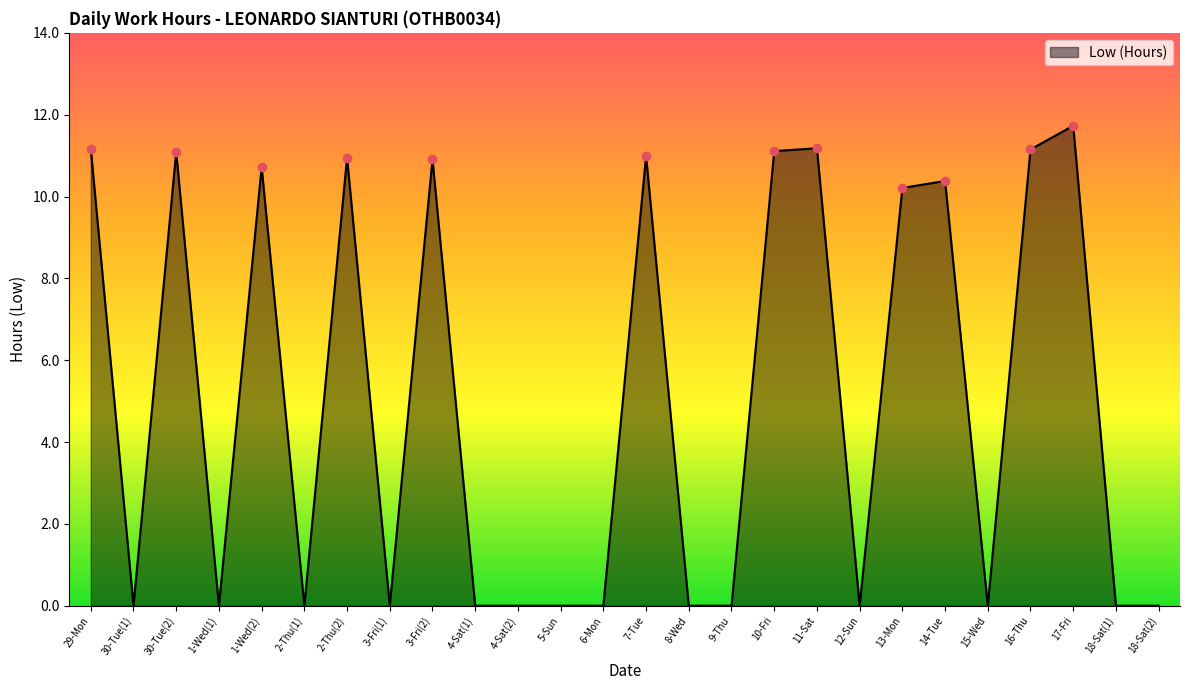

True or false: the data has more than 2 interior local peaks.

True